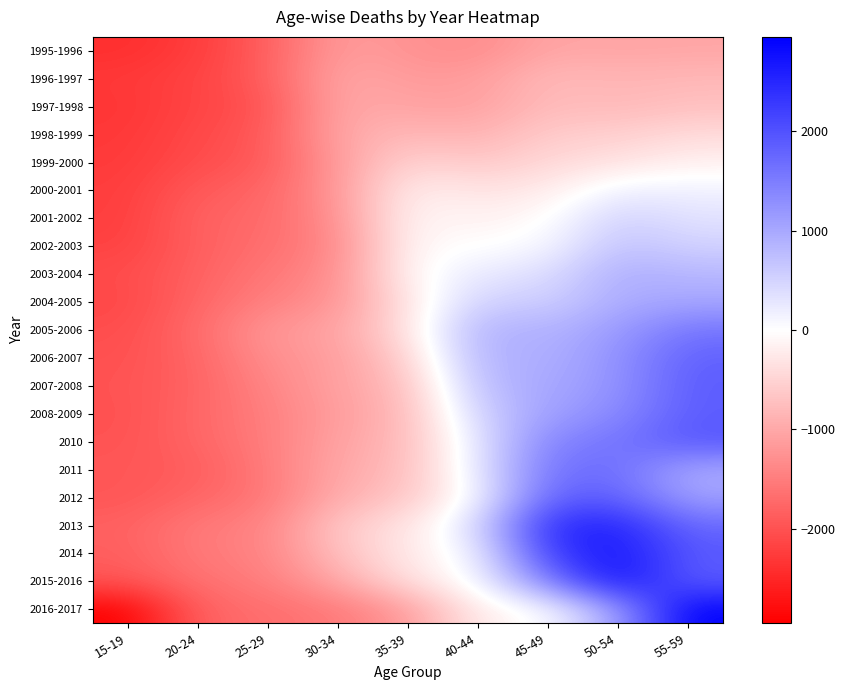

What is the maximum value shown in the chart?

2949.5